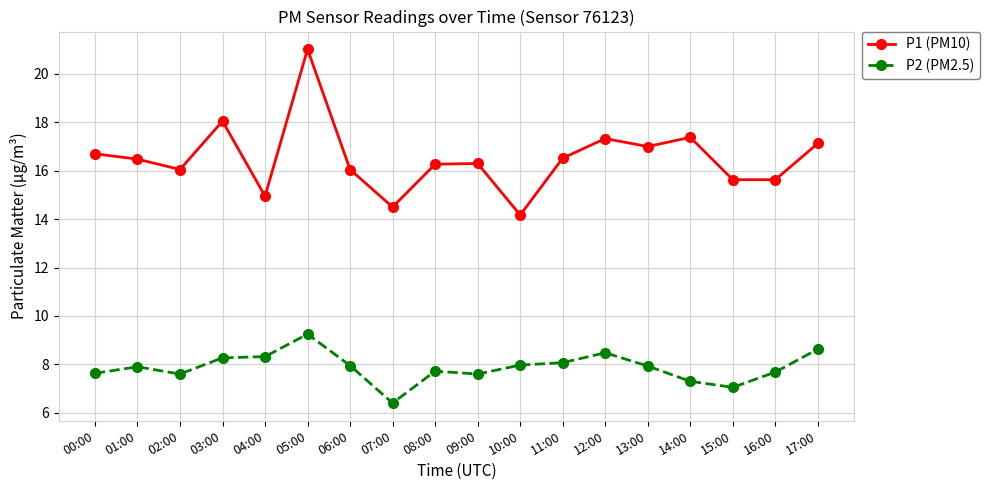

What position from the left is 04:00?

5